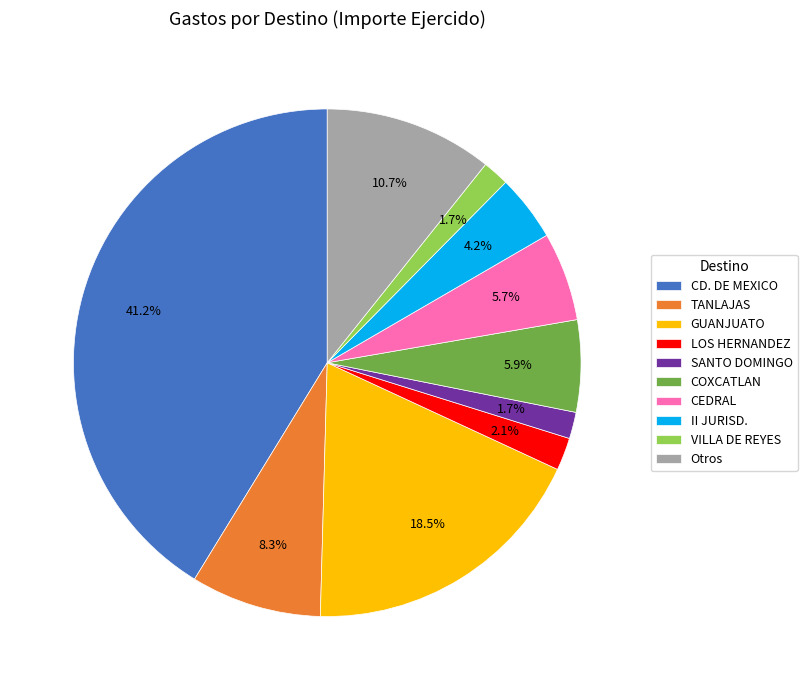

Is there a majority slice in this chart?

No